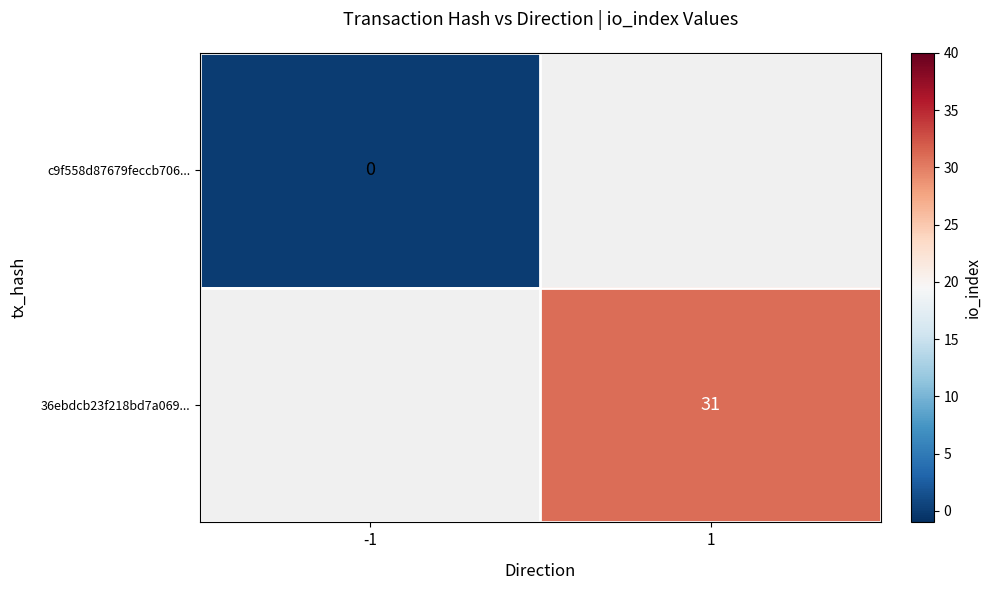

Rank the series by their maximum value, from lowest to highest.

c9f558d87679feccb706..., 36ebdcb23f218bd7a069...